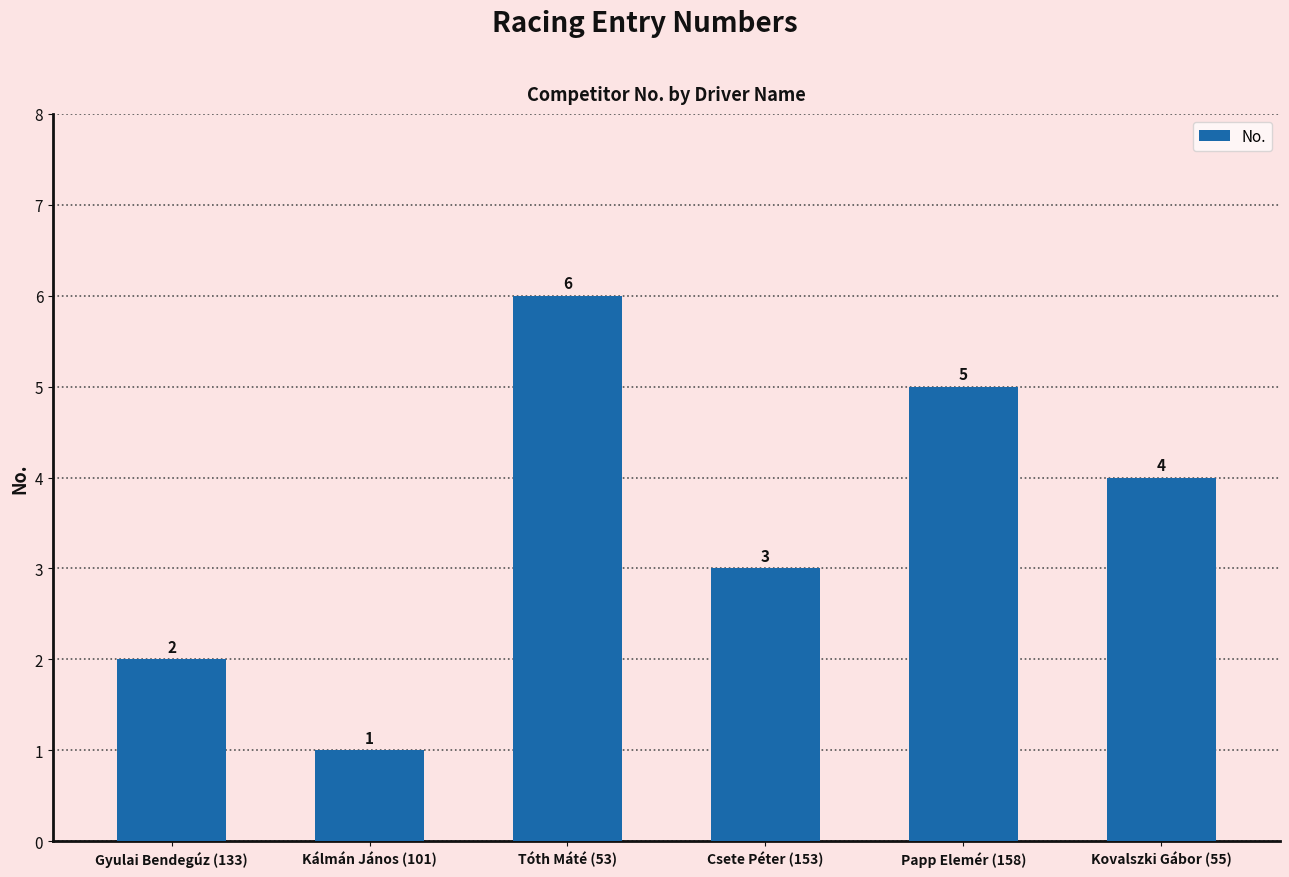

Where is the data nearest to the value 3?

Csete Péter (153)